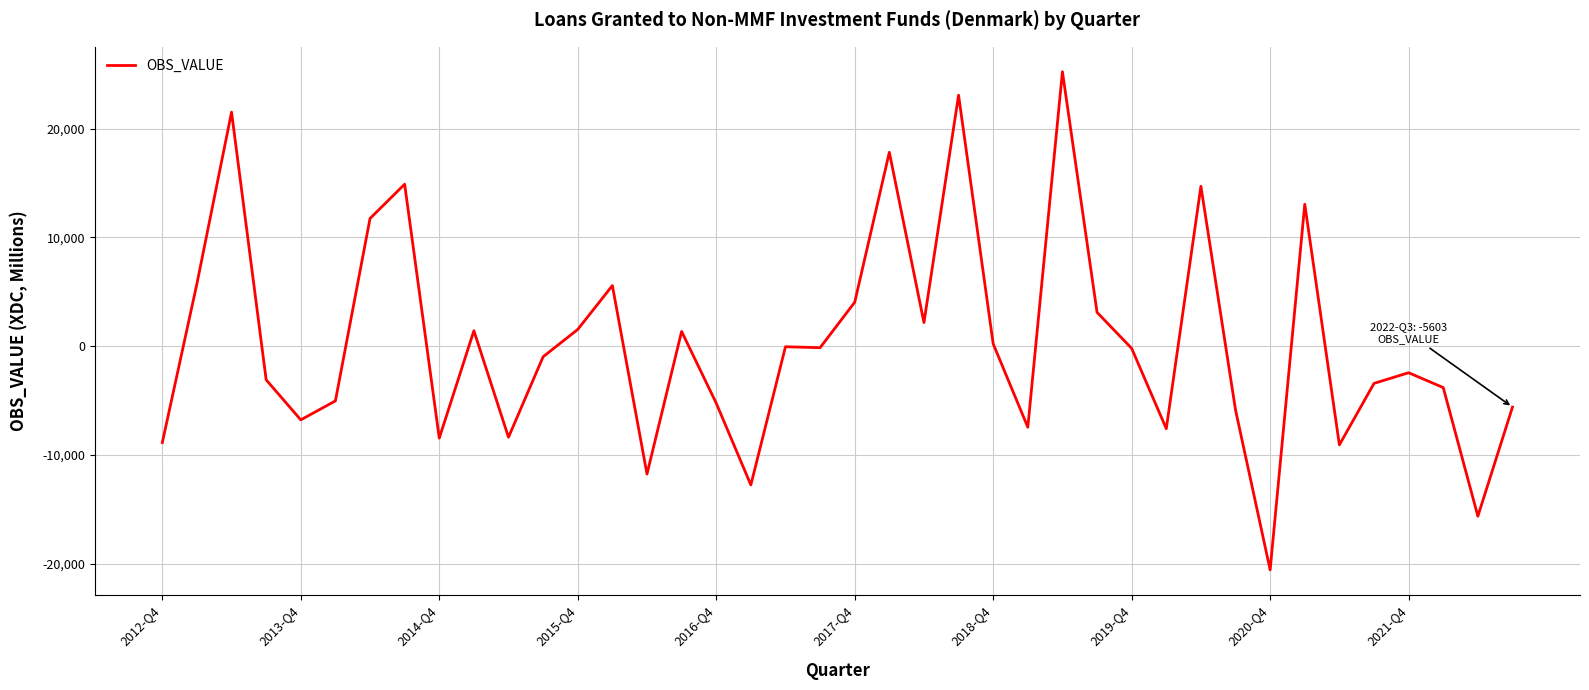

What is the minimum value shown in the chart?

-20575